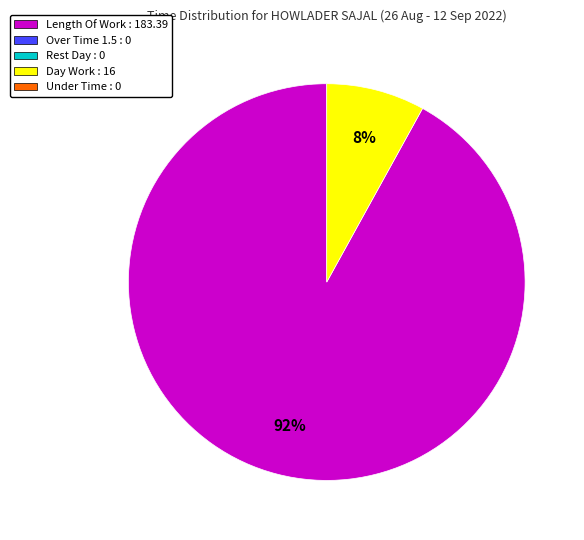

Is there a majority slice in this chart?

Yes